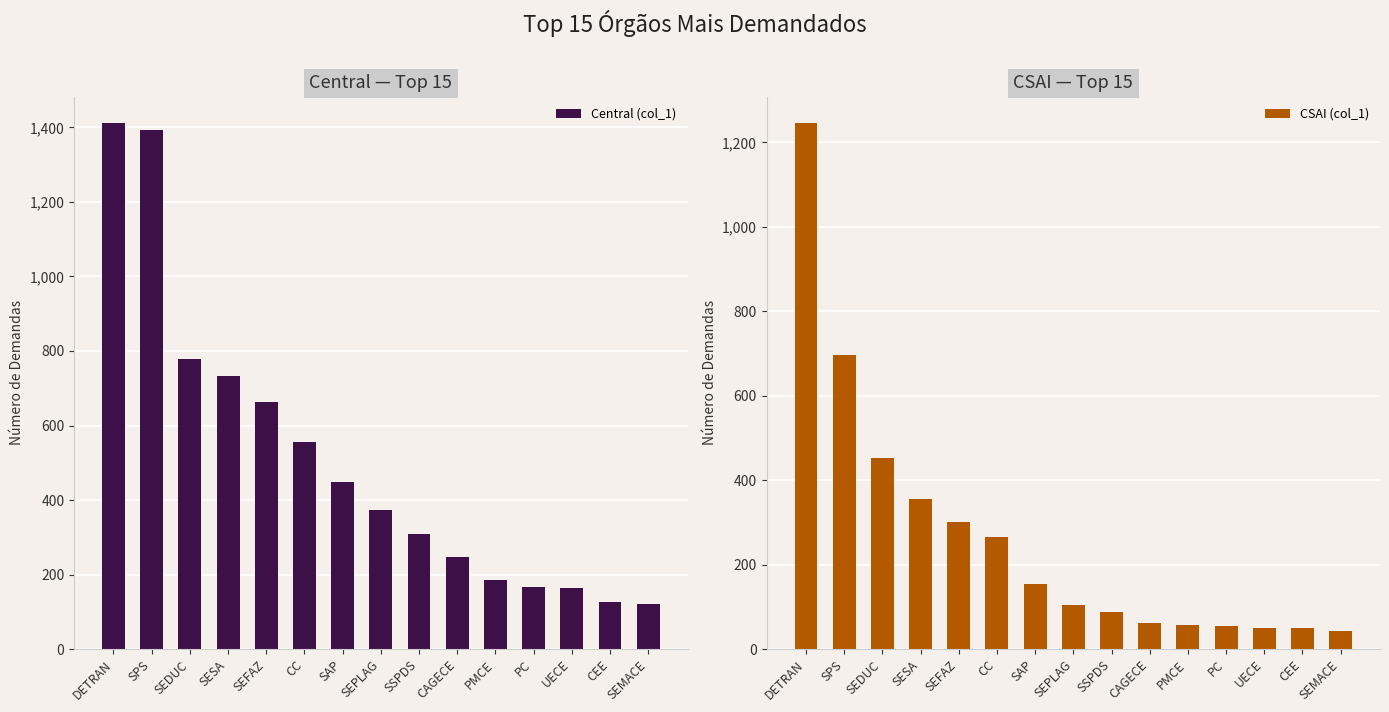

Reading left to right, extract all data points from this chart.

Central (col_1): DETRAN=1412	SPS=1392	SEDUC=779	SESA=732	SEFAZ=662	CC=555	SAP=448	SEPLAG=374	SSPDS=309	CAGECE=247	PMCE=186	PC=168	UECE=163	CEE=126	SEMACE=122
CSAI (col_1): DETRAN=1246	SPS=696	SEDUC=452	SESA=355	SEFAZ=300	CC=265	SAP=155	SEPLAG=104	SSPDS=87	CAGECE=62	PMCE=56	PC=55	UECE=51	CEE=49	SEMACE=42